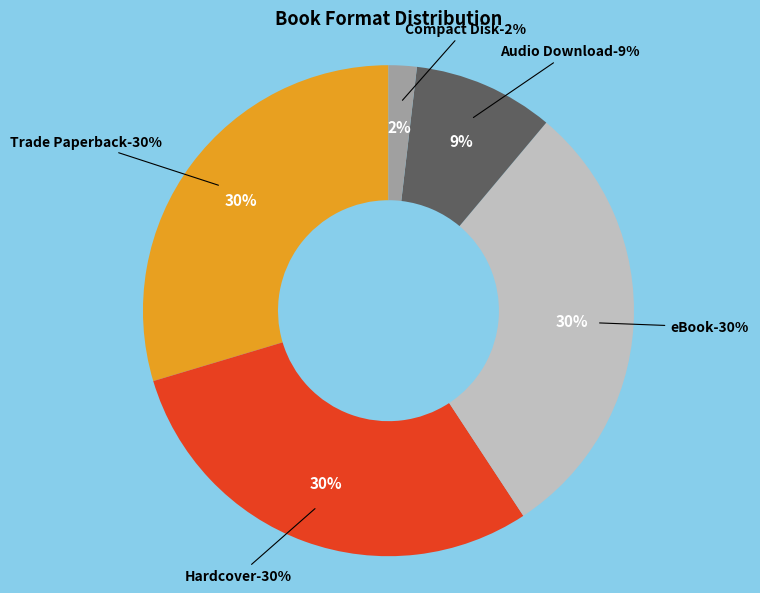

How many segments does this pie chart have?

5